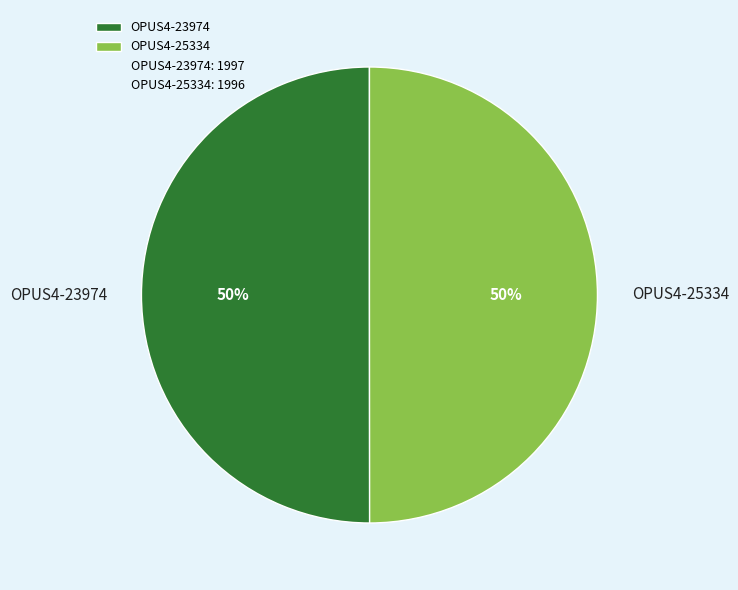

Do OPUS4-25334 and OPUS4-23974 together represent more than half of the pie?

Yes